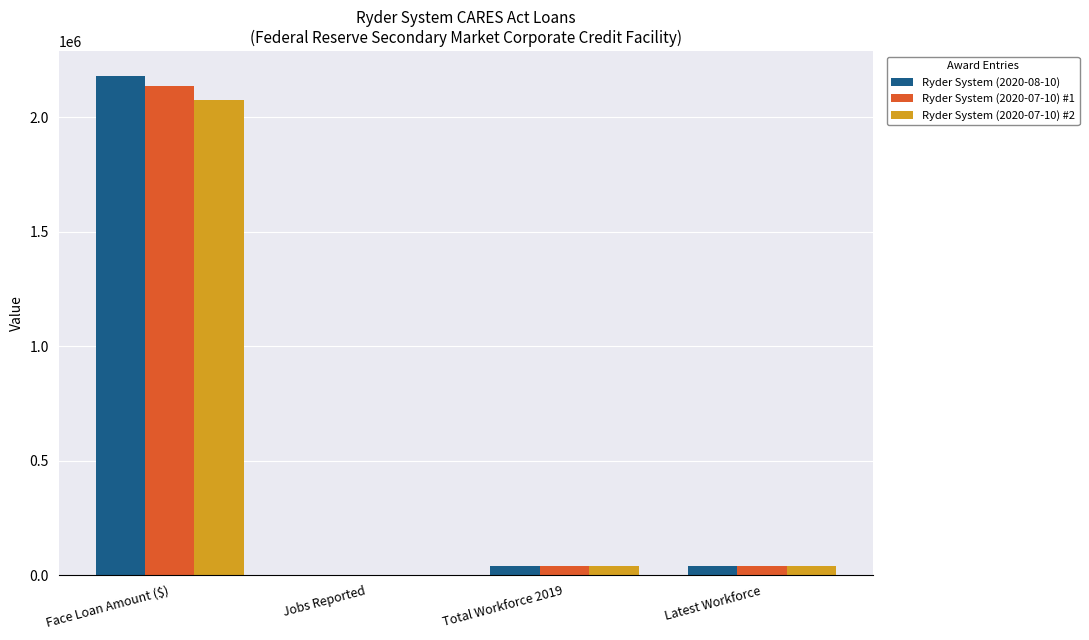

Is it true that Ryder System (2020-07-10) #1 equals 39900 at Latest Workforce?

True